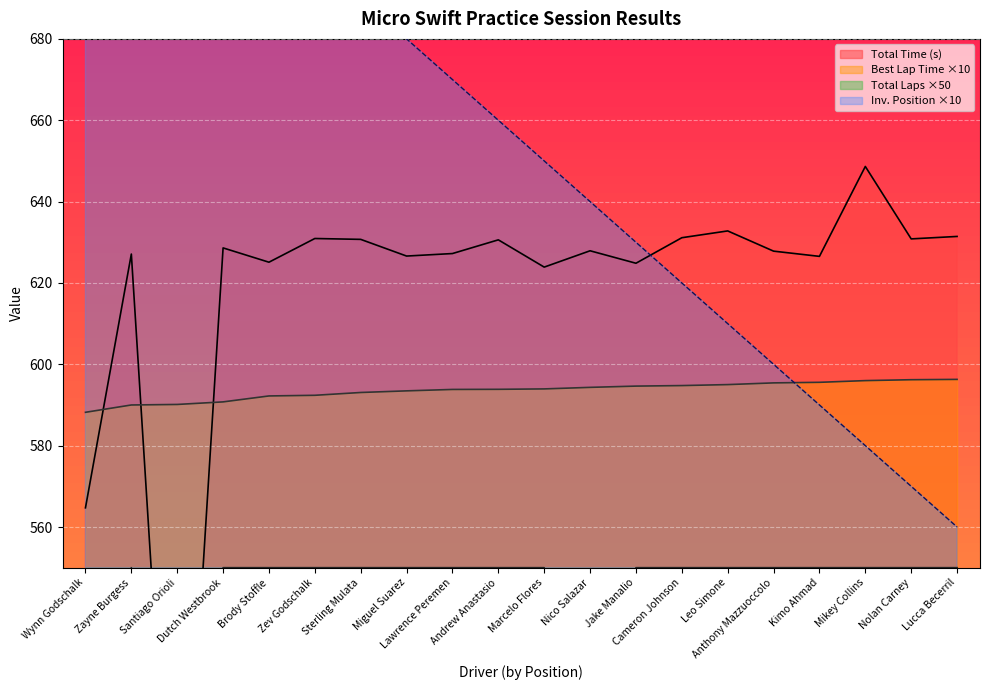

At which label is Total Laps closest to 475?

Wynn Godschalk